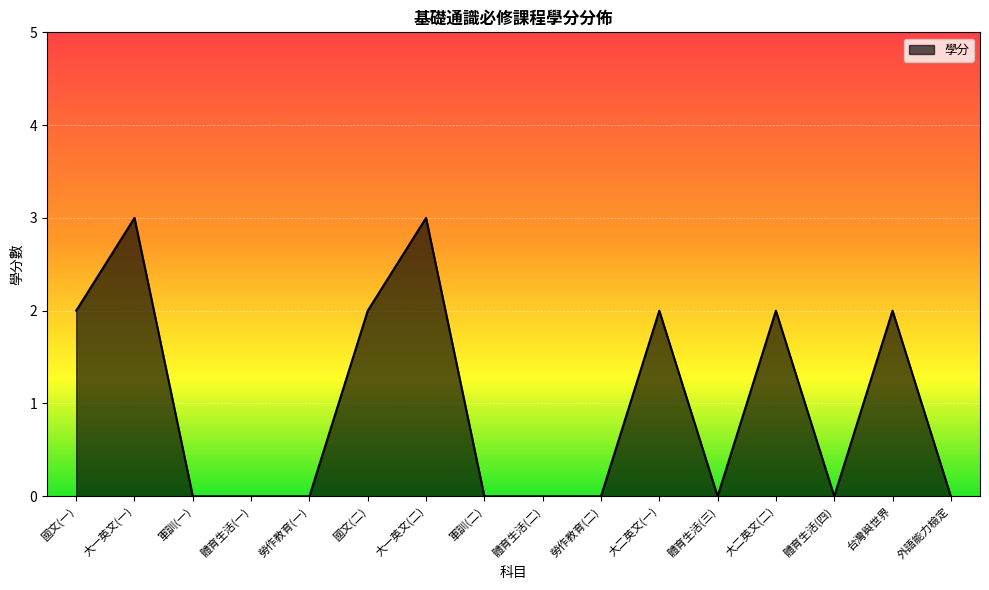

What is the greatest value displayed?

3